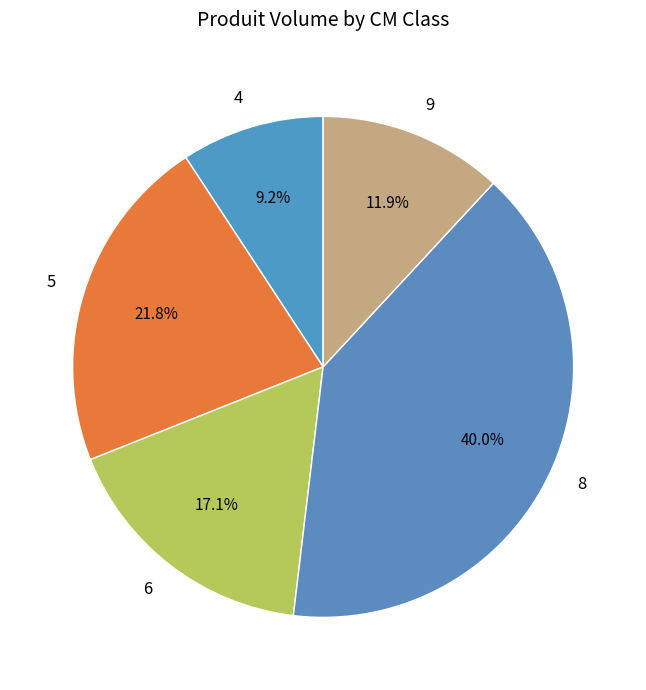

To the nearest percent, what percentage of the pie is 5?

22%